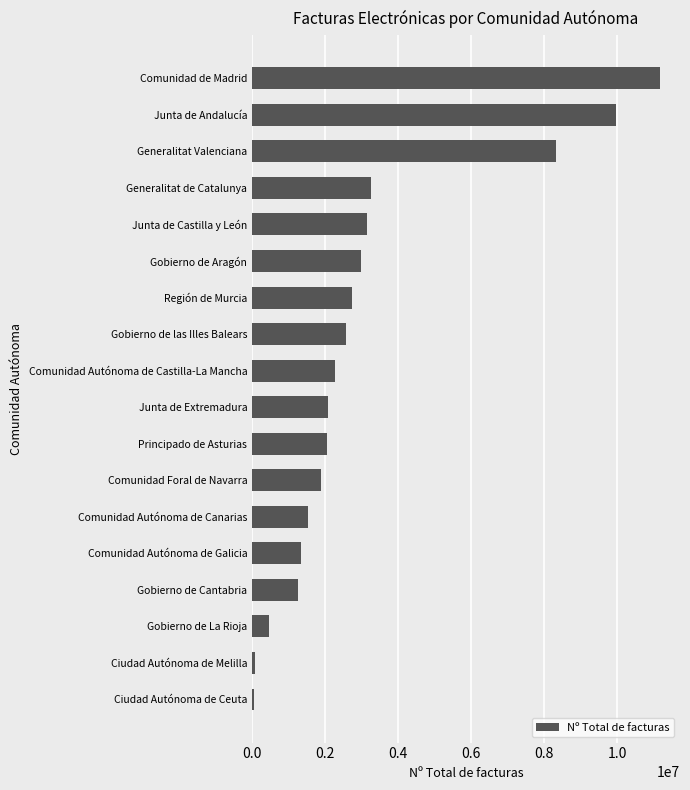

What is the change in value from Región de Murcia to Junta de Andalucía?

+7237746